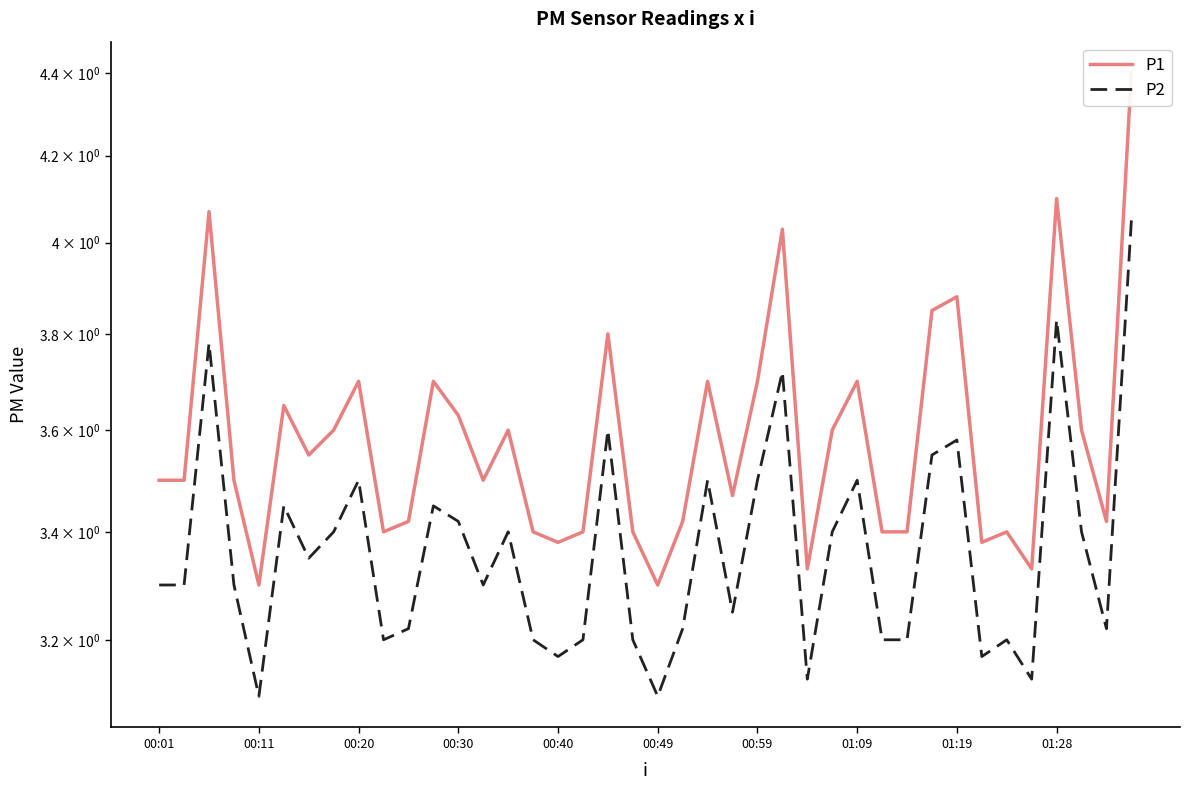

True or false: P1 and P2 intersect in this chart.

False